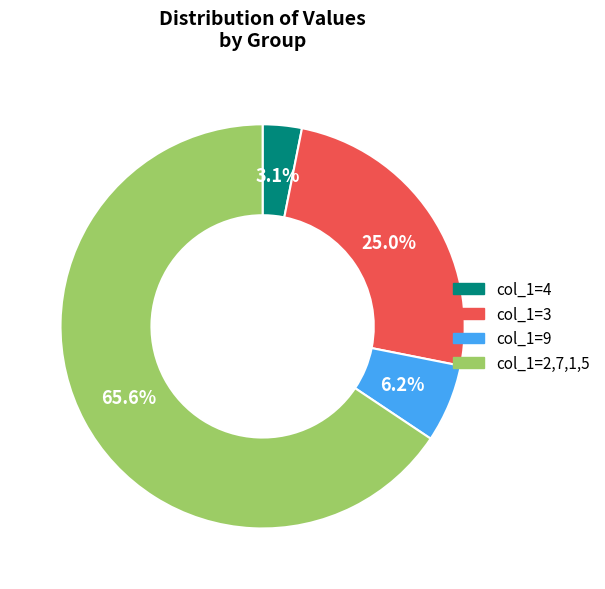

Is there a majority slice in this chart?

Yes